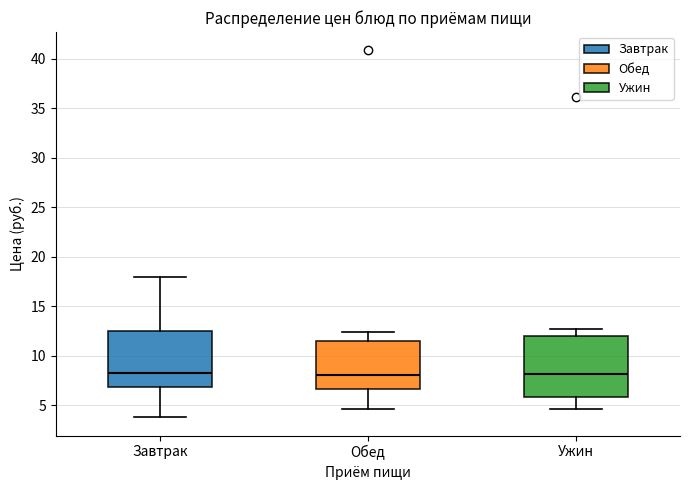

Reading left to right, transcribe this box plot: for each box, give where its median line is, the range the box spans, and where its two whiskers end, as read against the y-axis. The values are not printed on the chart, so give them approximately, as read against the axis.

Завтрак: median 8.5, box 7.0 to 12.5, whiskers 4.0 to 18.0
Обед: median 8.0, box 6.5 to 11.5, whiskers 4.5 to 12.5
Ужин: median 8.0, box 6.0 to 12.0, whiskers 4.5 to 12.5